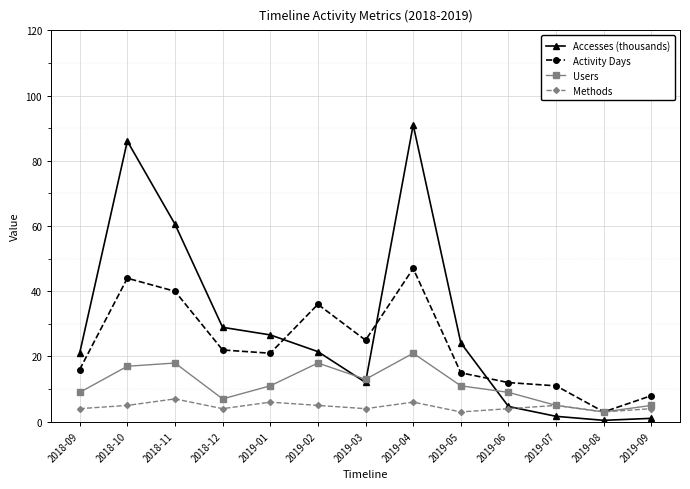

In Methods, how many points are higher than both neighbors (excluding endpoints)?

4